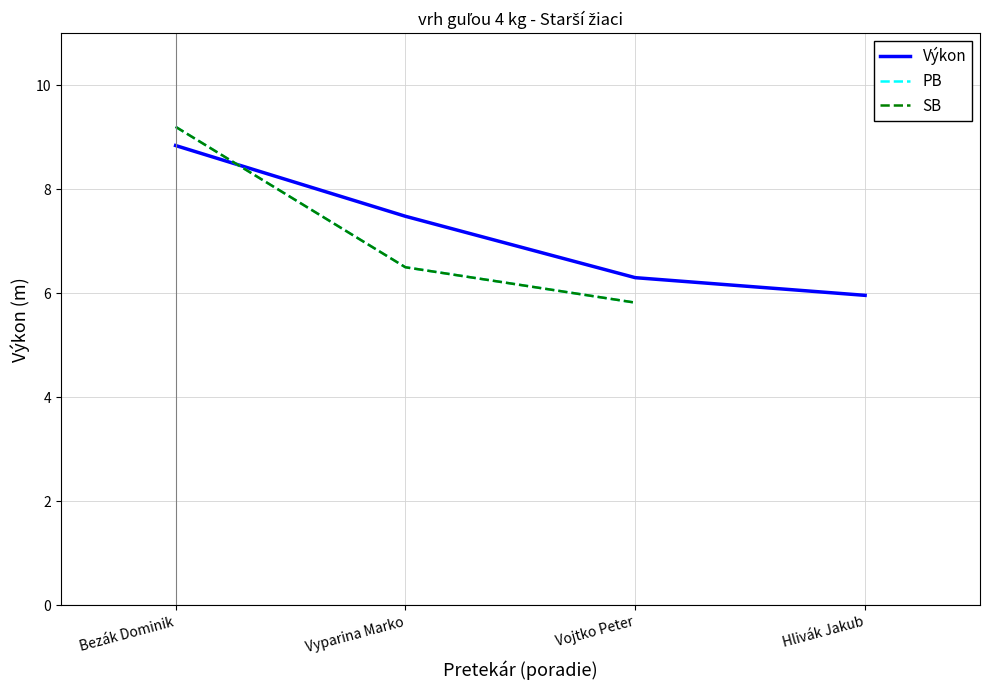

True or false: SB and PB cross at least once.

False